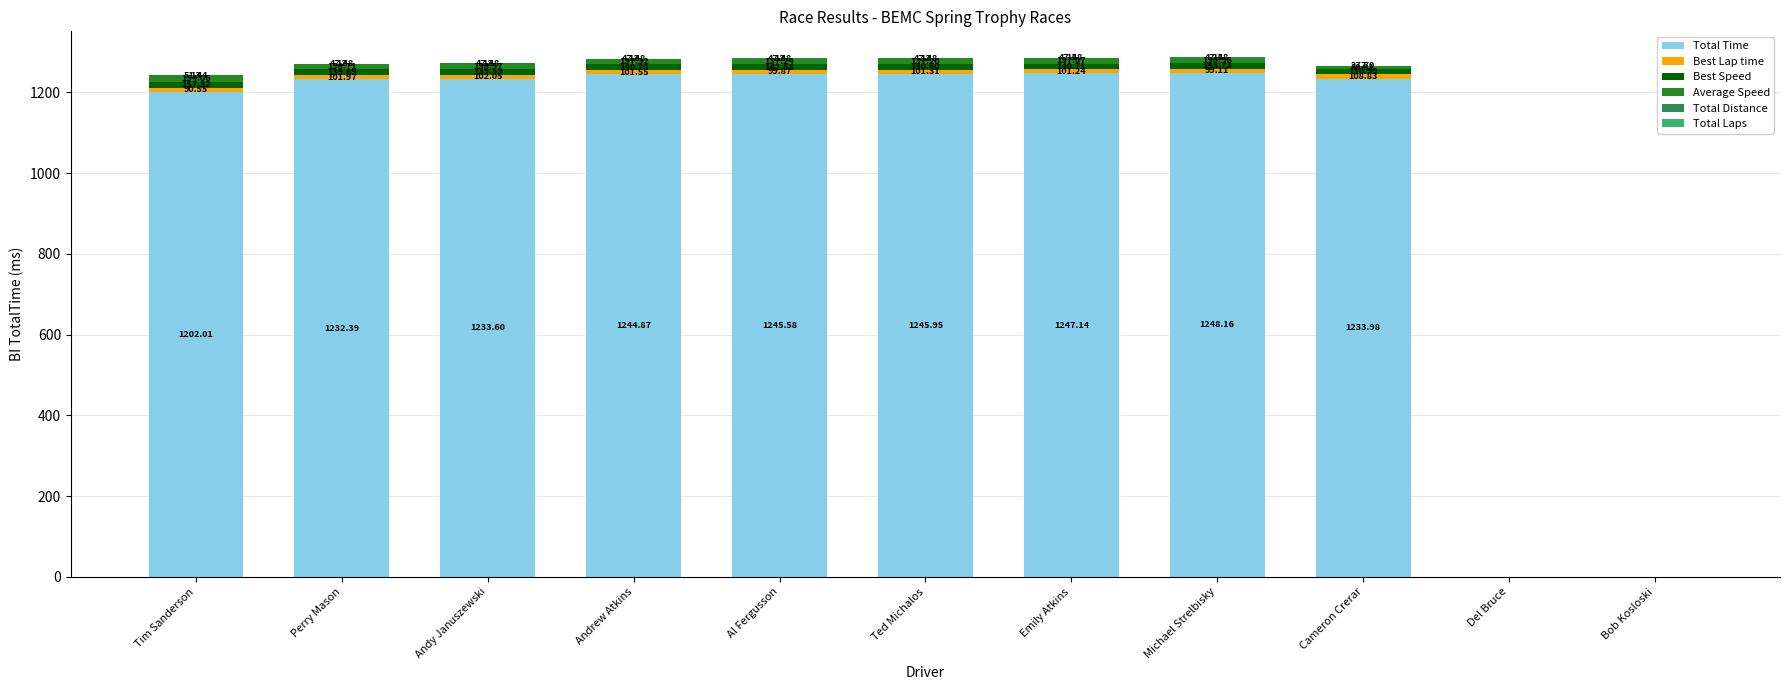

List the series in order of their peak value, lowest first.

Total Laps, Total Distance, Best Lap time, Average Speed, Best Speed, Total Time